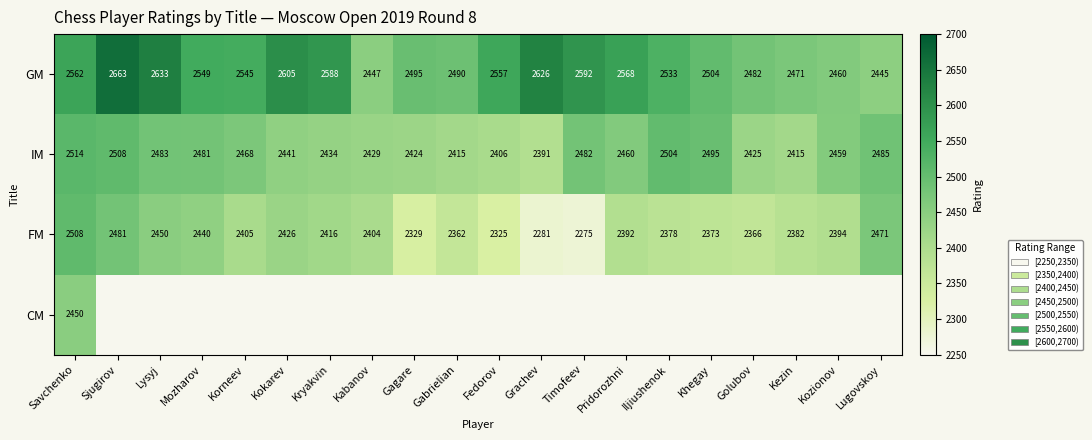

At which category does the chart reach its minimum across all series?

Timofeev